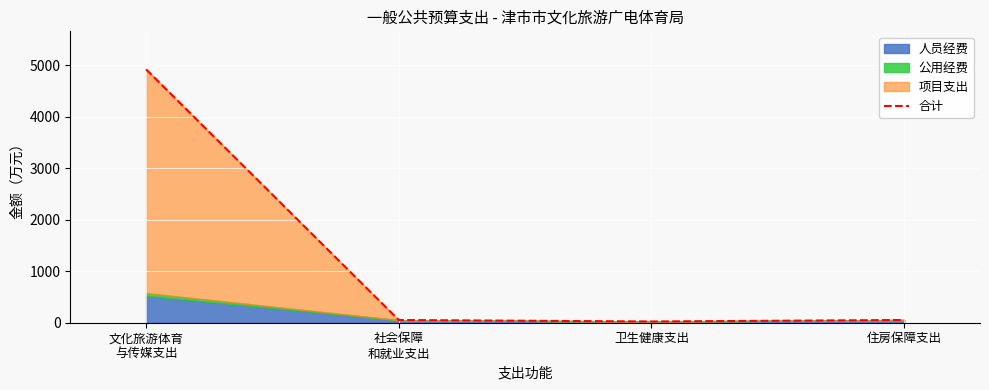

List the labels in order of value, smallest first.

卫生健康支出, 社会保障
和就业支出, 住房保障支出, 文化旅游体育
与传媒支出